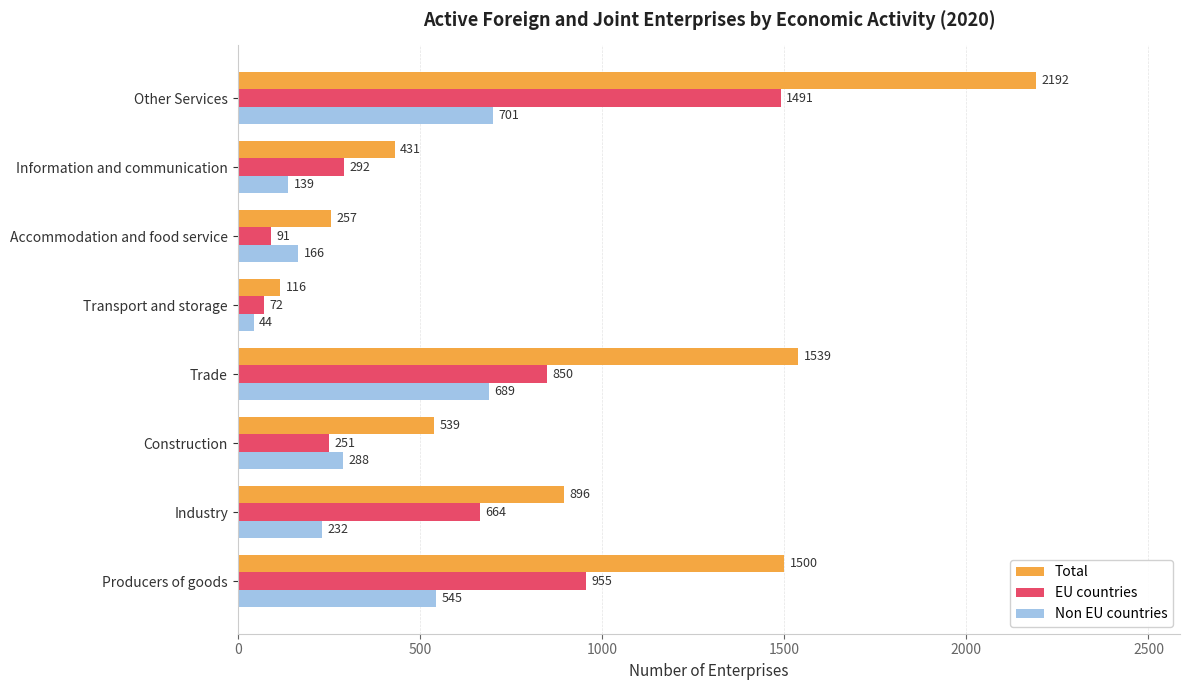

Is the value of Non EU countries at Transport and storage greater than the value of EU countries at Industry?

No